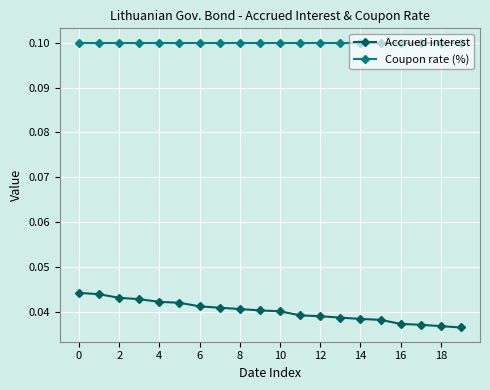

Which series has the largest total across all categories?

Coupon rate (%)